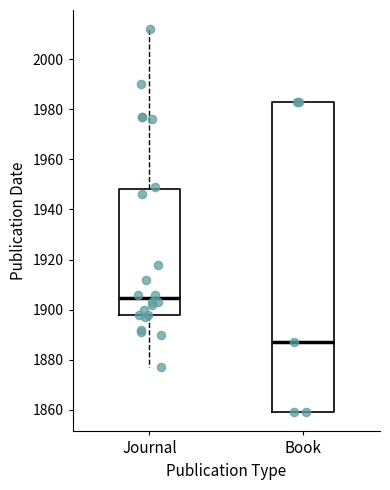

Reading left to right, transcribe this box plot: for each box, give where its median line is, the range the box spans, and where its two whiskers end, as read against the y-axis. The values are not printed on the chart, so give them approximately, as read against the axis.

Journal: median 1904, box 1898 to 1948, whiskers 1878 to 2012
Book: median 1888, box 1860 to 1984, whiskers 1860 to 1984